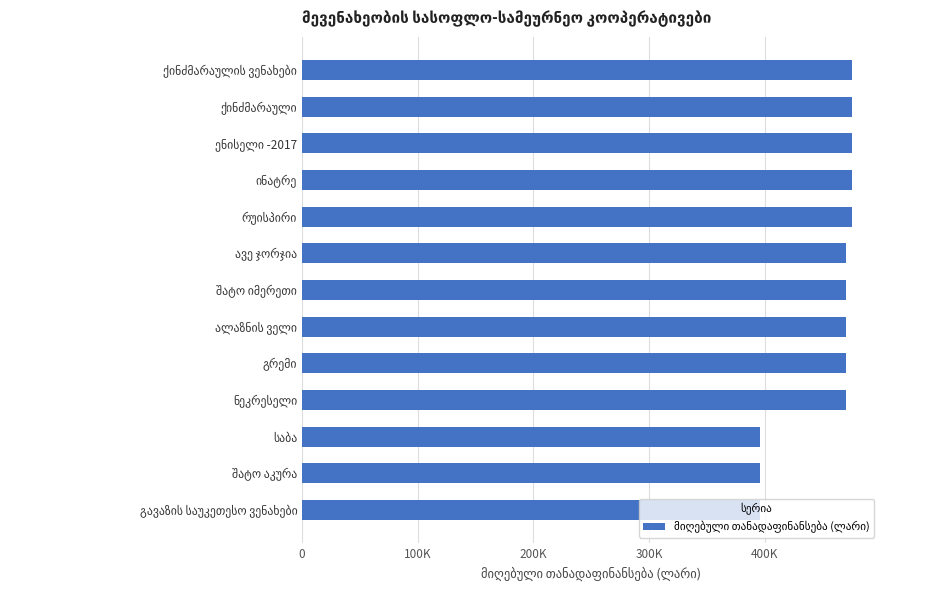

Are the bars horizontal?

Yes